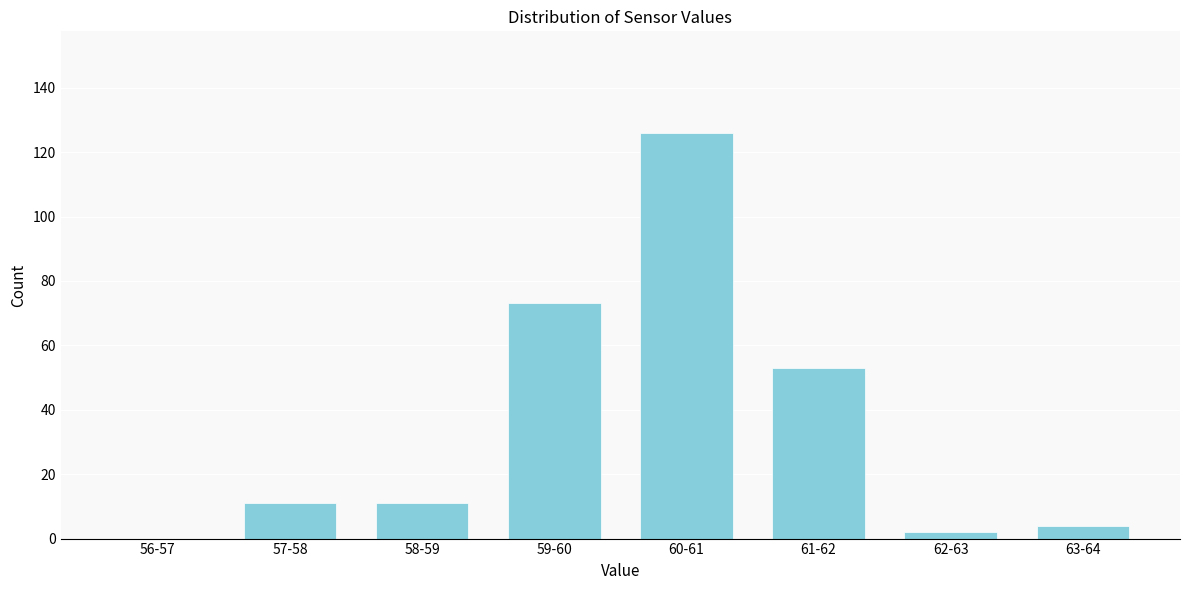

Reading left to right, what are all the values shown in this chart?

56-57=0	57-58=11	58-59=11	59-60=73	60-61=126	61-62=53	62-63=2	63-64=4